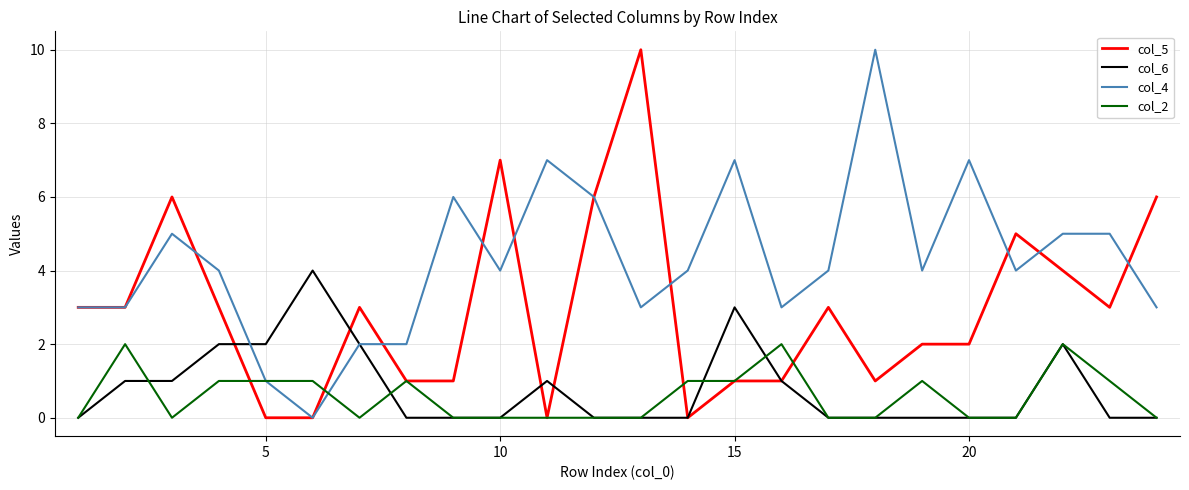

Which series has the largest total across all categories?

col_4